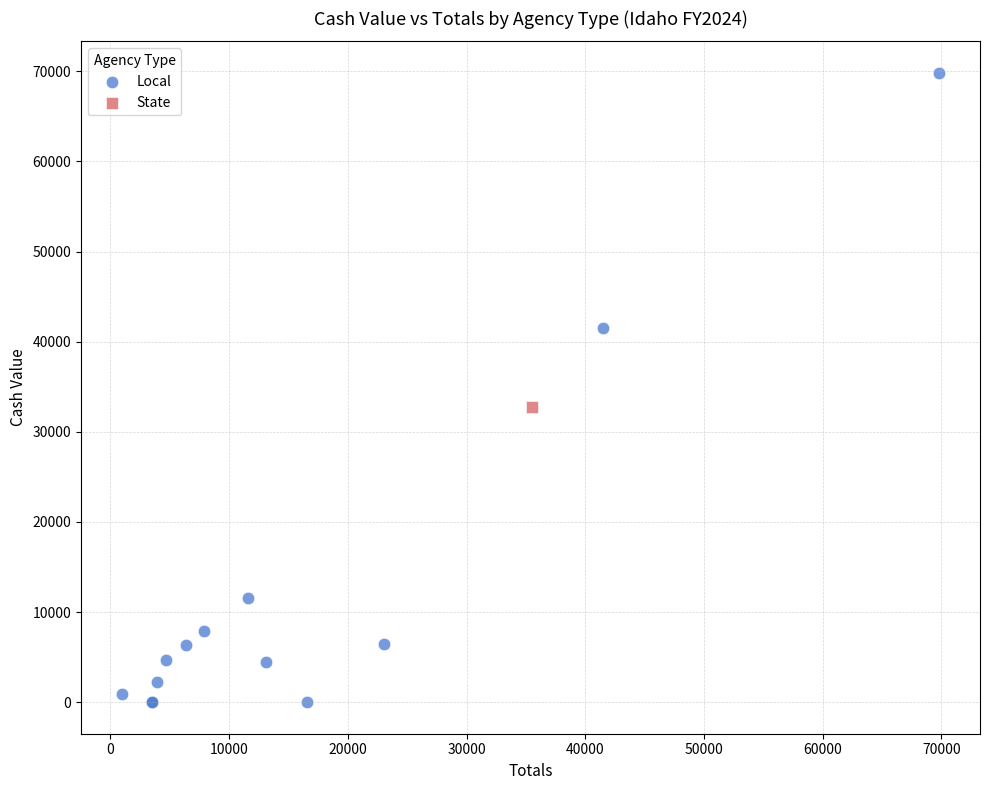

What are all the series names shown in the legend?

Local, State